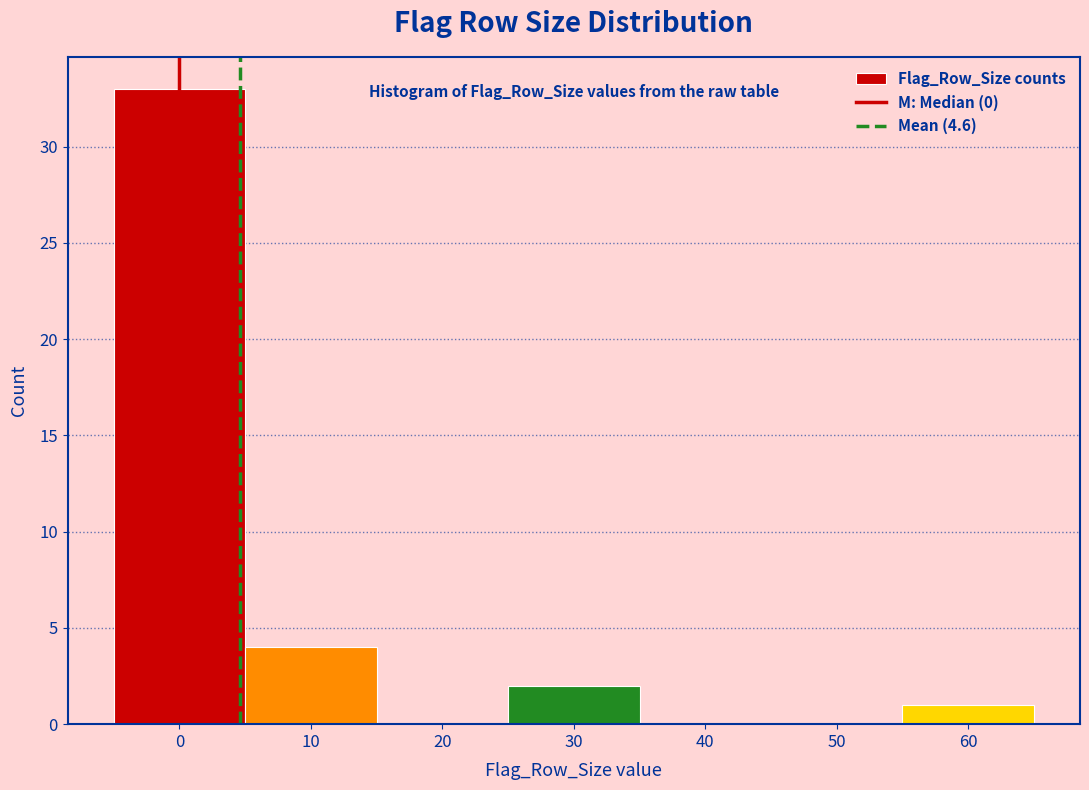

Reading left to right, transcribe this chart: for each bar, give the range it covers on the x-axis and its height. The values are not printed on the chart, so give them approximately, as read against the axis.

-5 to 5: 33
5 to 15: 4
15 to 25: 0
25 to 35: 2
35 to 45: 0
45 to 55: 0
55 to 65: 1